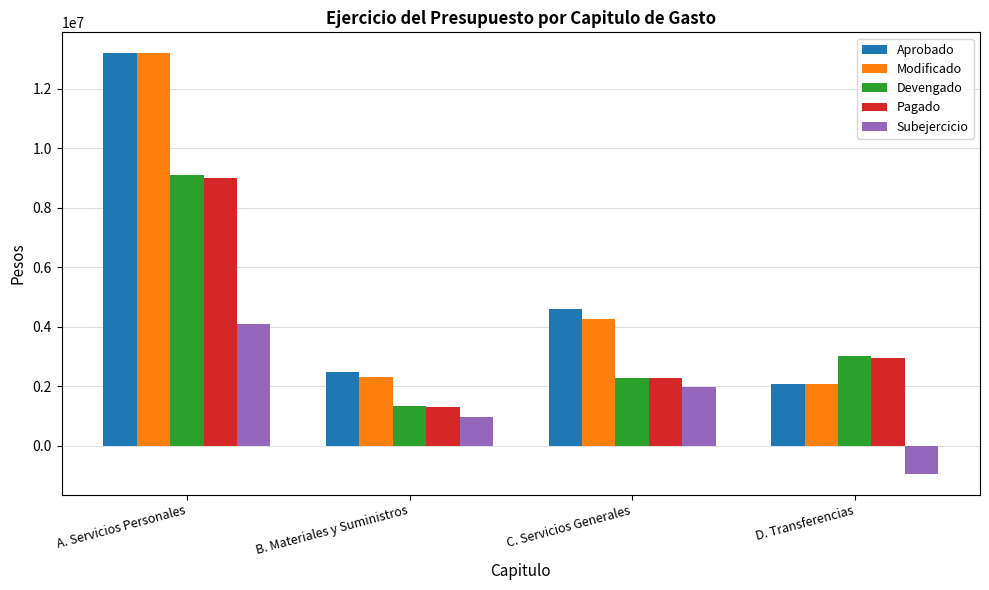

The value of Subejercicio at B. Materiales y Suministros is 981676. True or false?

True